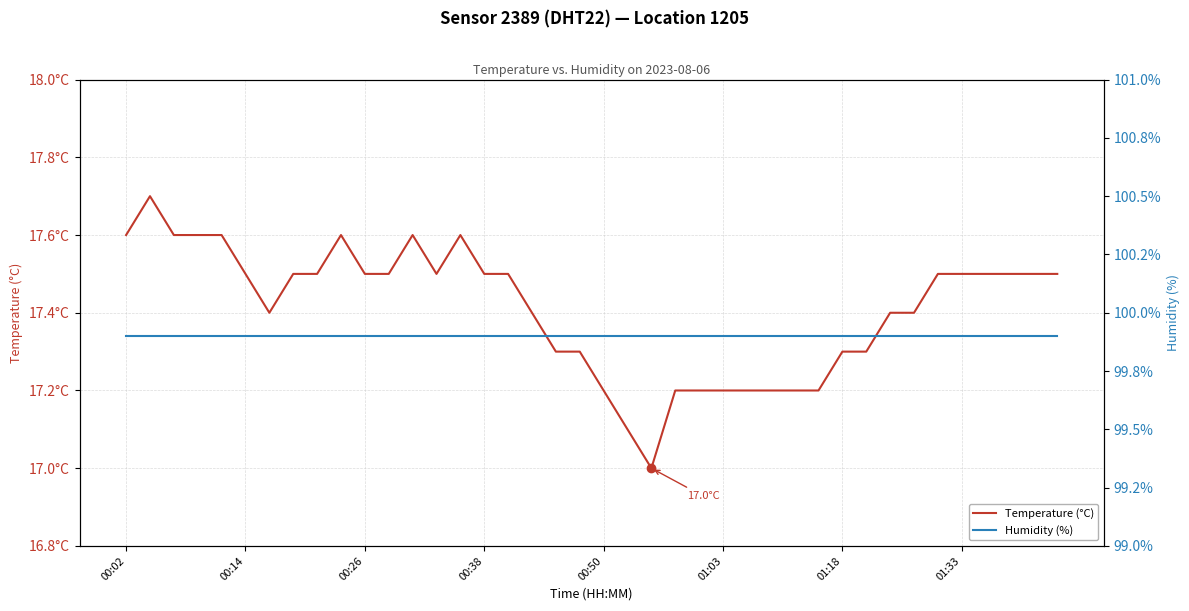

Which series has the largest range (max minus min)?

Temperature (°C)